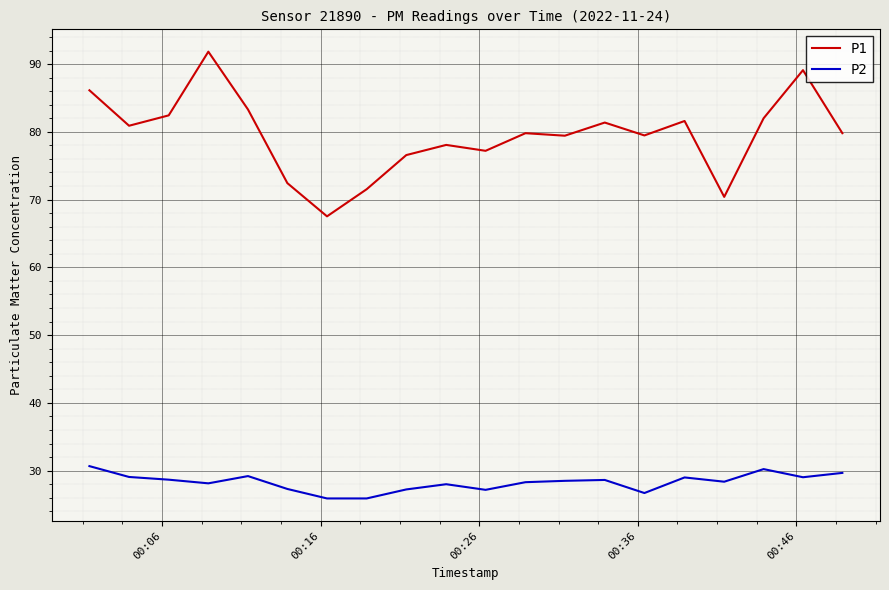

True or false: P1 has more than 2 points higher than both neighbors.

True